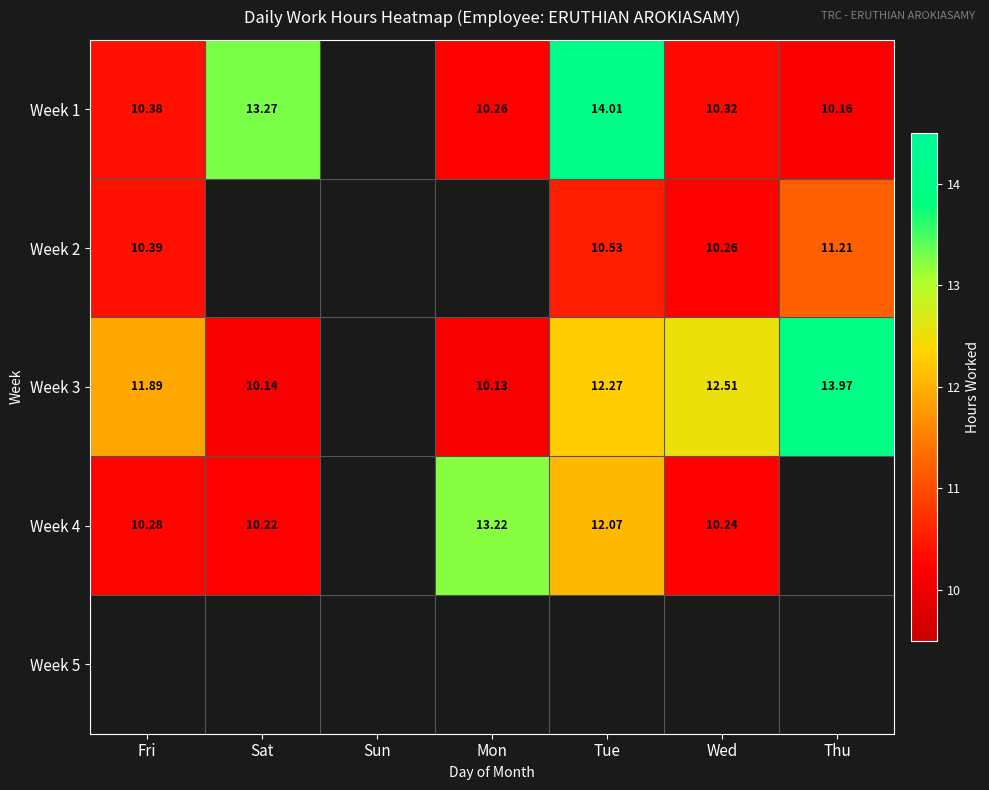

True or false: Week 3 has a value of 10.1 at Mon.

True